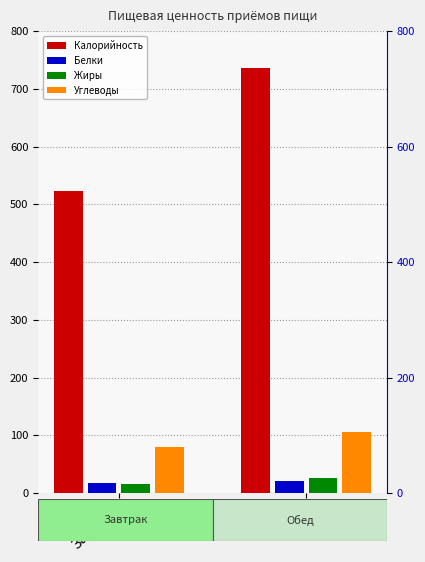

Between Завтрак and Обед, which is larger?

Обед